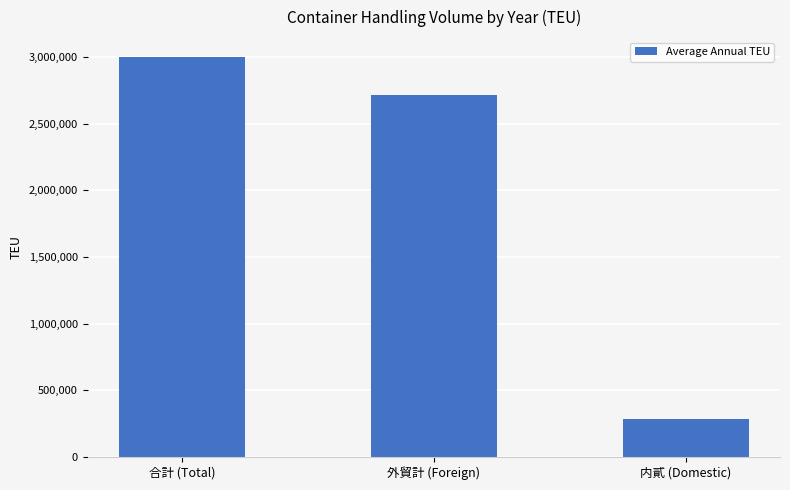

How many bars are there in total?

3